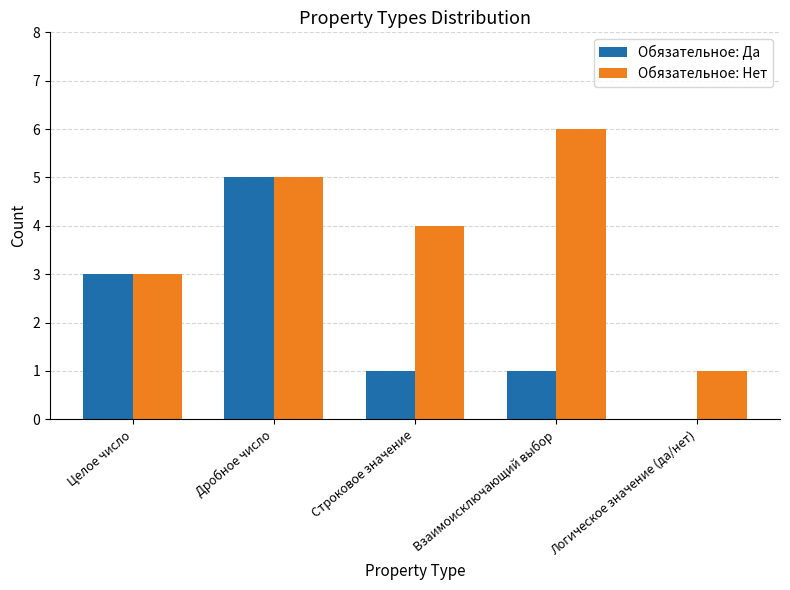

What value does the Обязательное: Нет series have at Взаимоисключающий выбор?

6